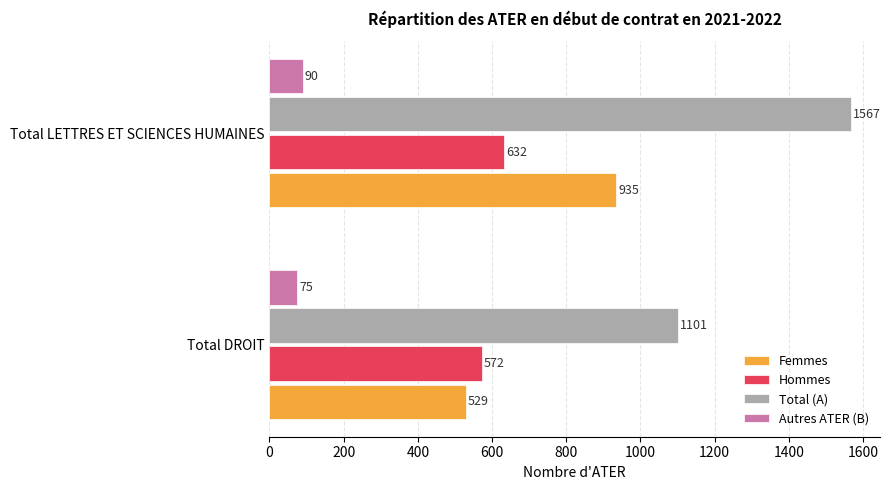

Rank the series by their maximum value, from highest to lowest.

Total (A), Femmes, Hommes, Autres ATER (B)